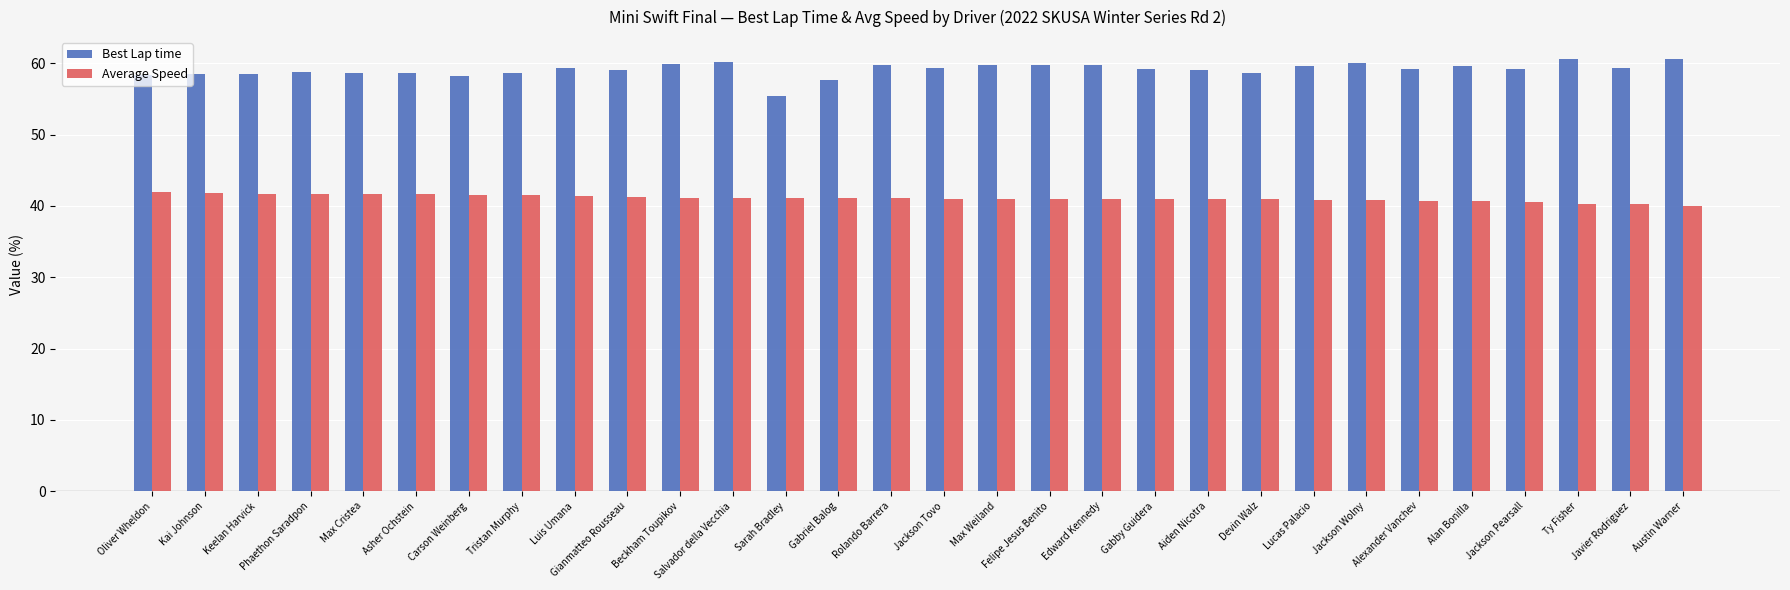

The value of Best Lap time at Beckham Toupikov is 91.3. True or false?

False